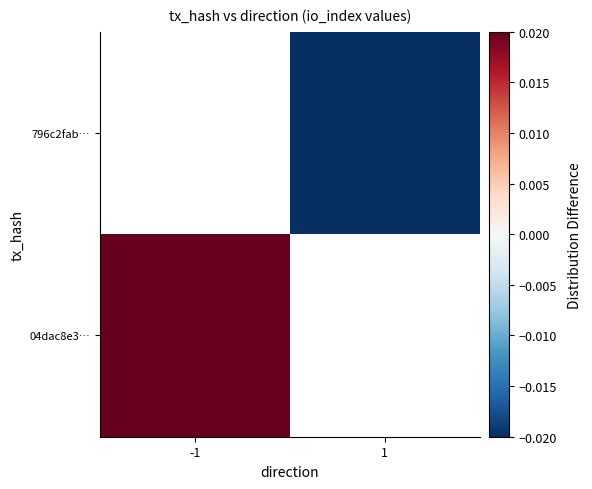

The value of 796c2fab… at 1 is -0.0. True or false?

True